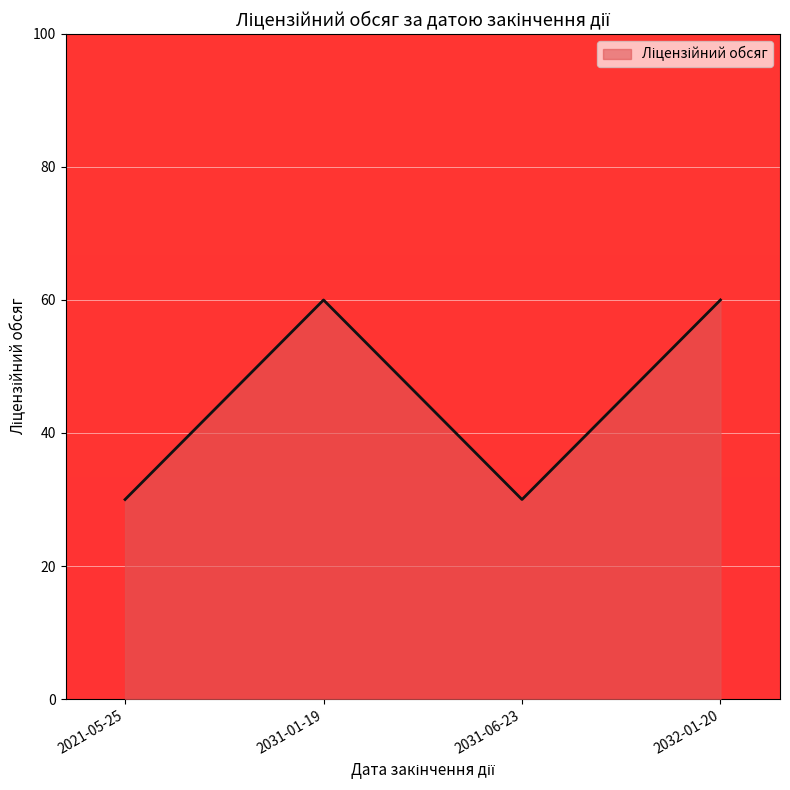

True or false: the data shows 30 at 2031-06-23.

True